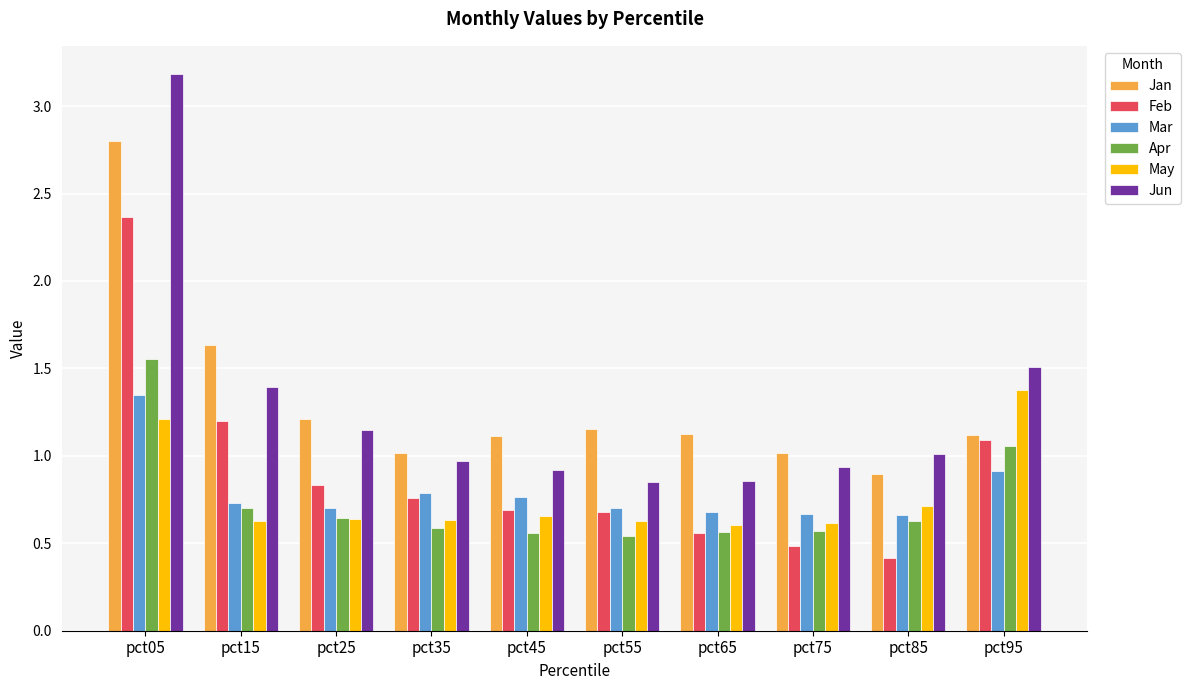

At which category does the chart reach its minimum across all series?

pct85